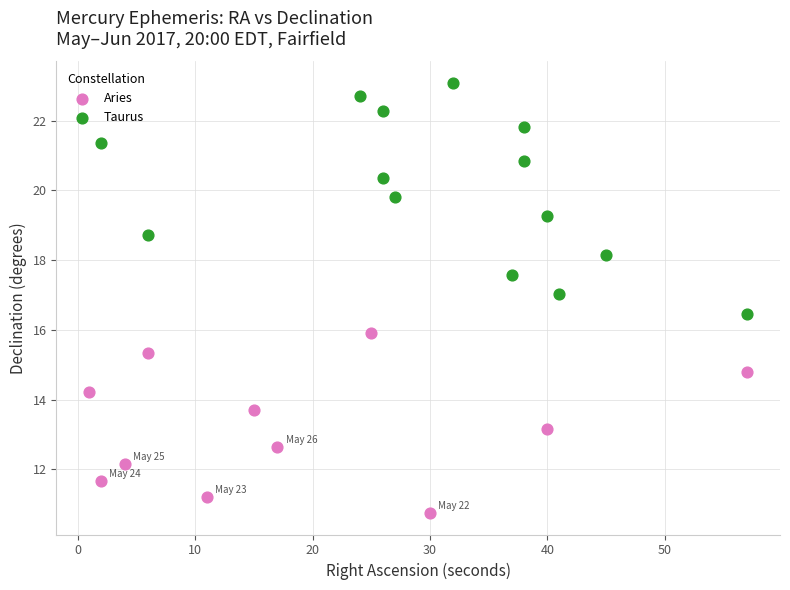

What are all the series names shown in the legend?

Aries, Taurus